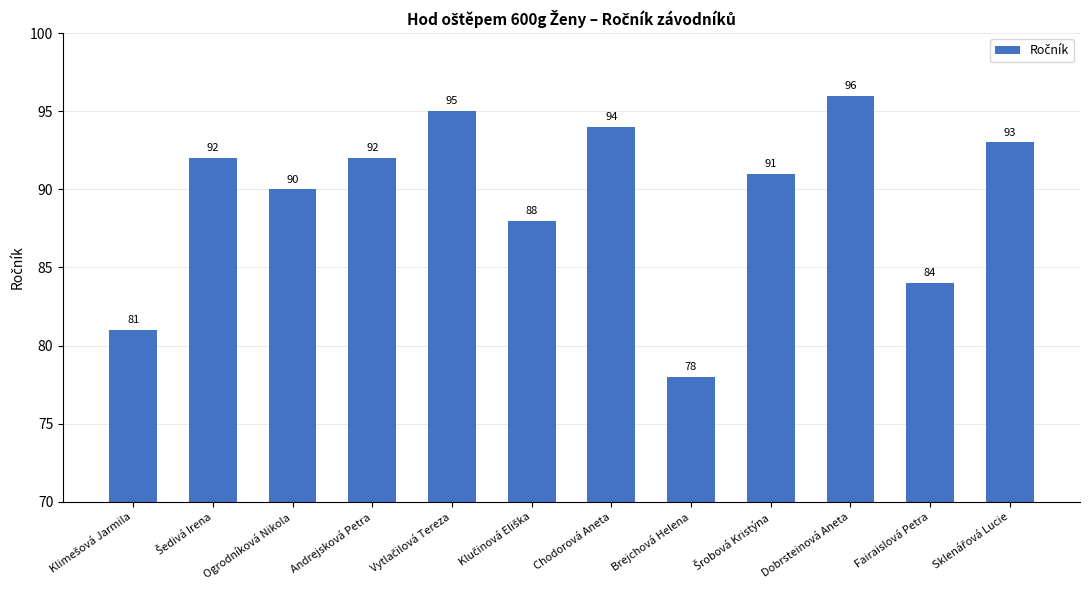

At which category does the chart reach its minimum across all series?

Brejchová Helena